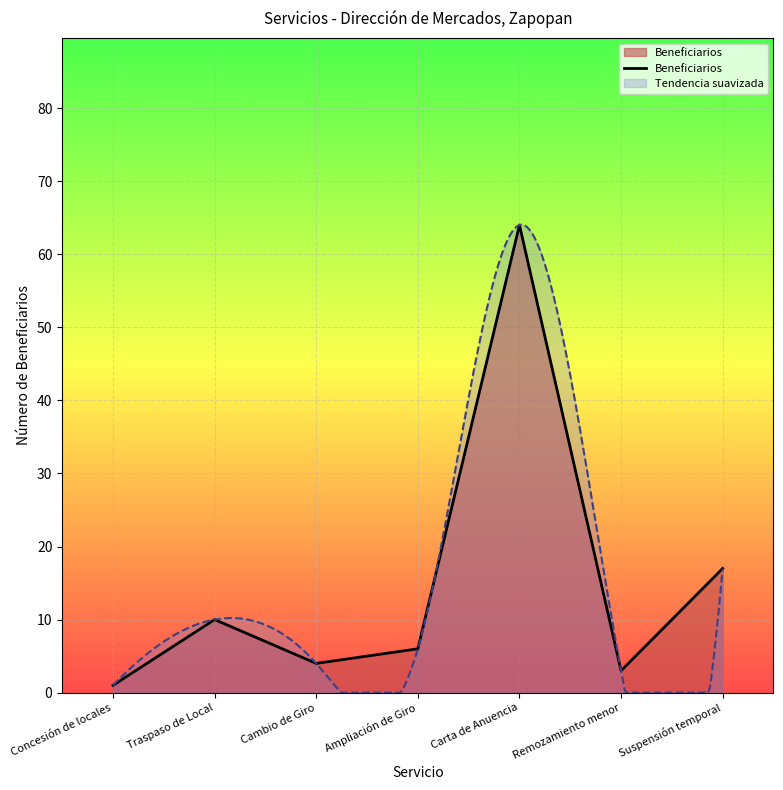

What is the change in value from Concesión de locales to Remozamiento menor?

+2